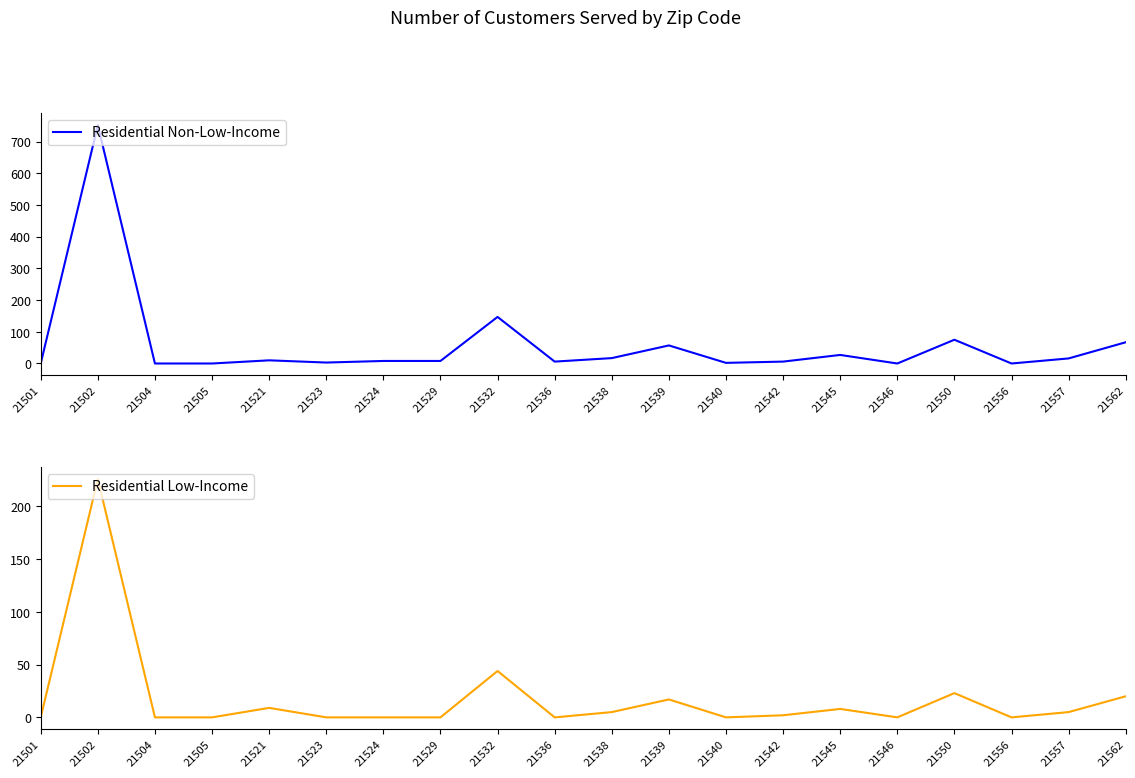

Where is Residential Low-Income nearest to the value 113?

21532